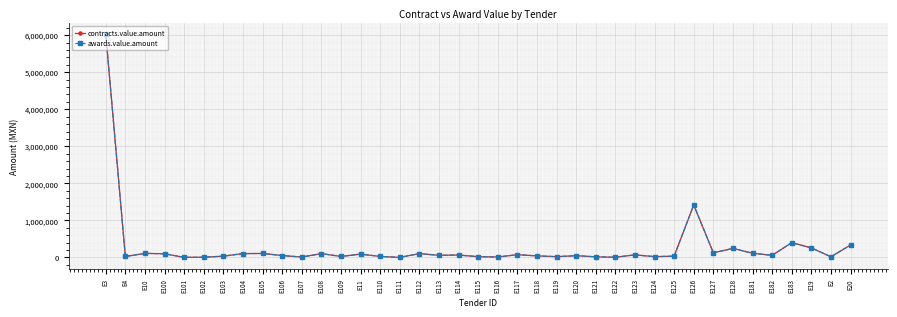

True or false: contracts.value.amount has a value of 99900.0 at E100.

True